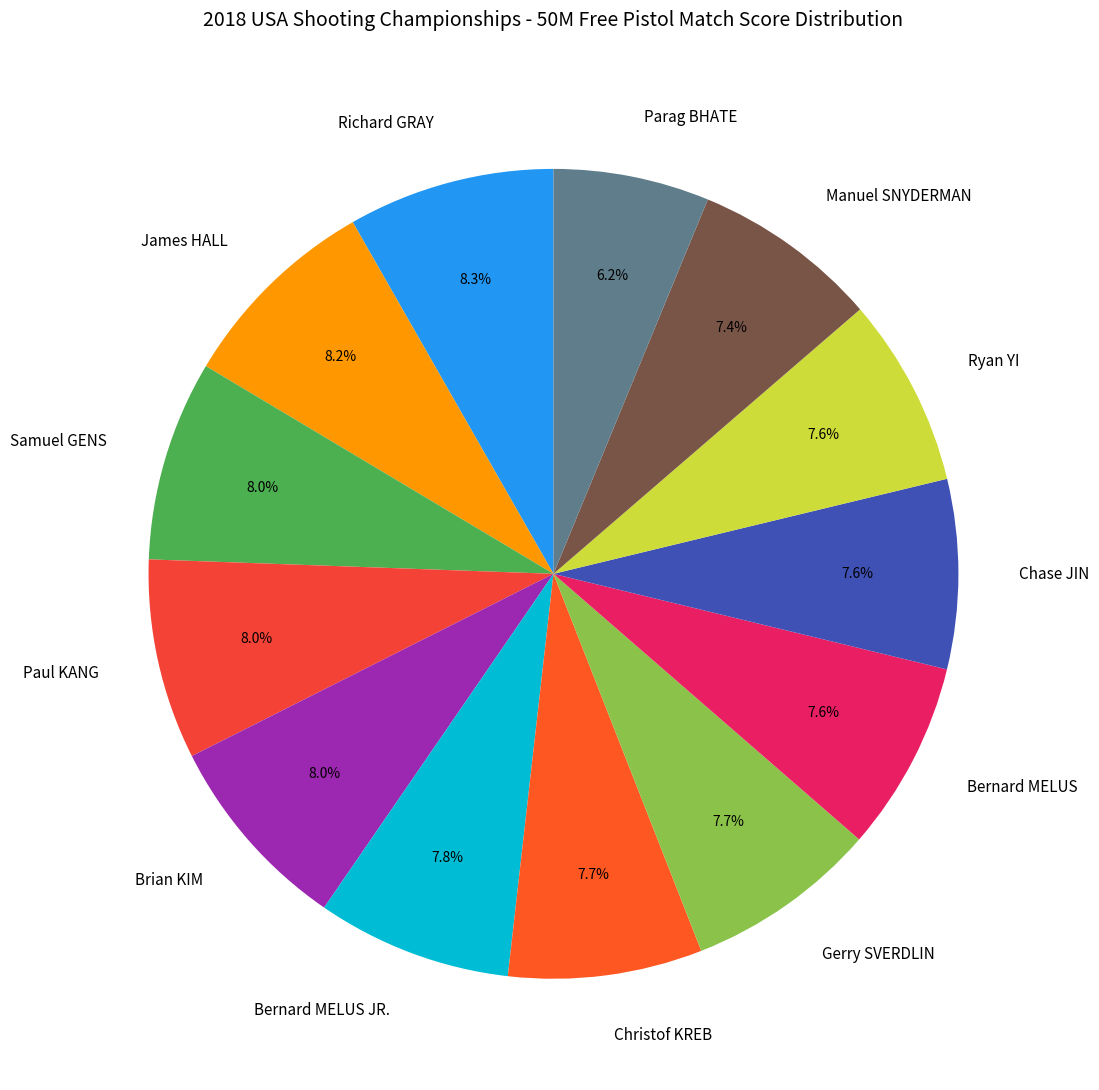

How much of the chart is everything except Chase JIN?

92.4%